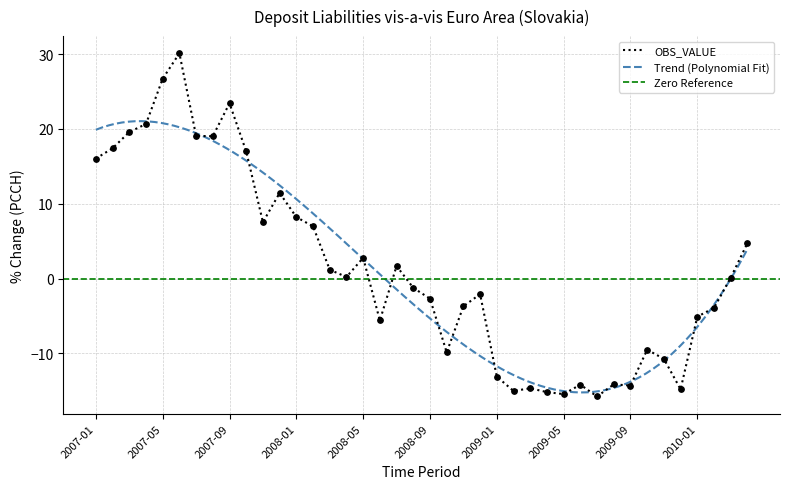

Which has a higher value, 2007-09 or 2010-02?

2007-09